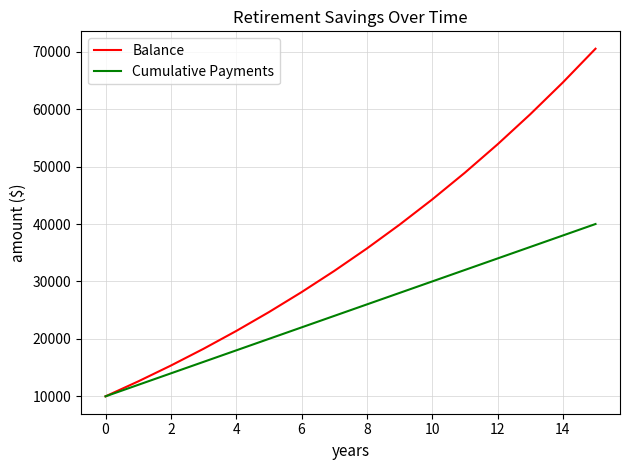

Which series has the widest spread of values?

Balance